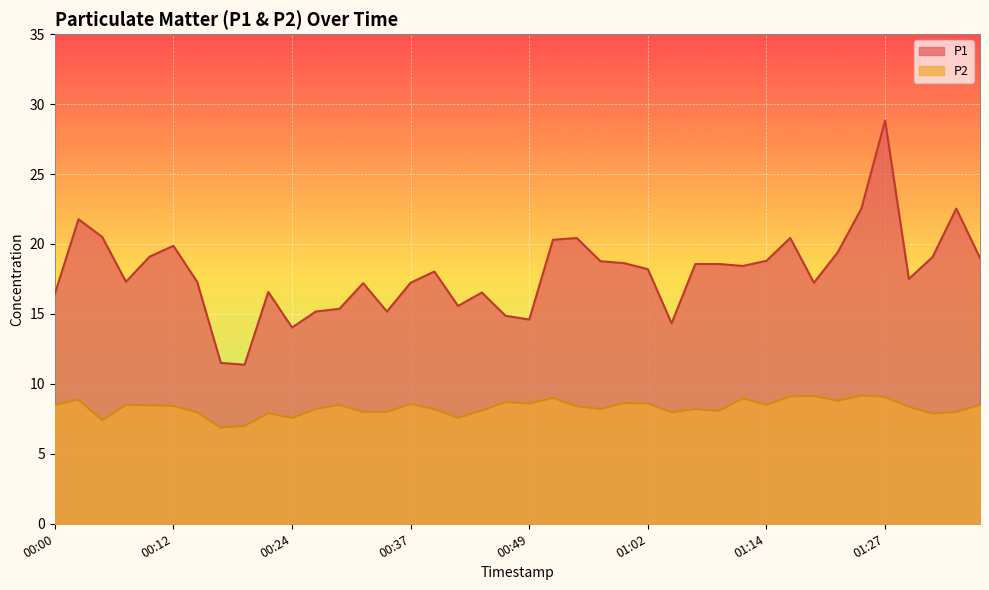

What value does the P2 series have at 00:32?

8.0